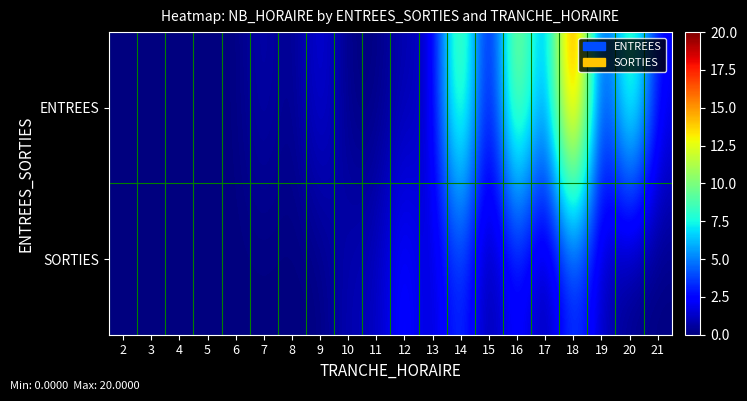

At how many categories does at least one series exceed 4?

4